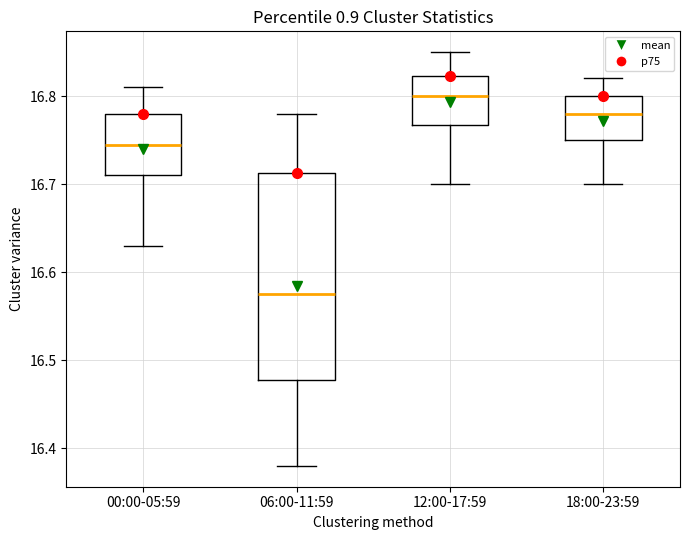

Reading left to right, read every box against the y-axis: the position of its median line, the range the box covers, and the ends of its whiskers. The values are not printed on the chart, so give them approximately, as read against the axis.

00:00-05:59: median 16.75, box 16.71 to 16.78, whiskers 16.63 to 16.81
06:00-11:59: median 16.58, box 16.48 to 16.71, whiskers 16.38 to 16.78
12:00-17:59: median 16.80, box 16.77 to 16.82, whiskers 16.70 to 16.85
18:00-23:59: median 16.78, box 16.75 to 16.80, whiskers 16.70 to 16.82